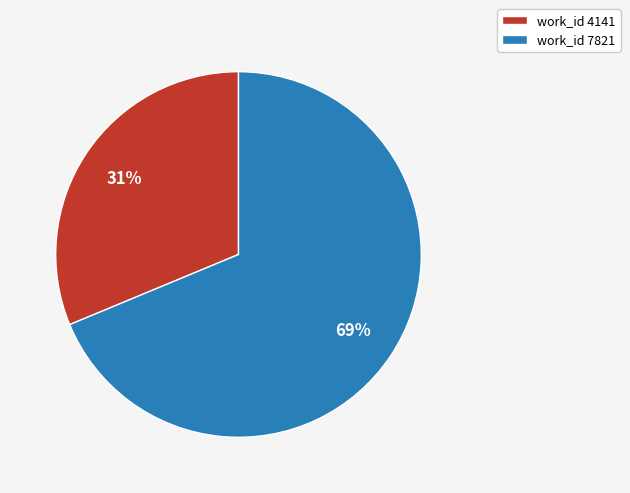

True or false: work_id 7821 accounts for 58% of the total.

False